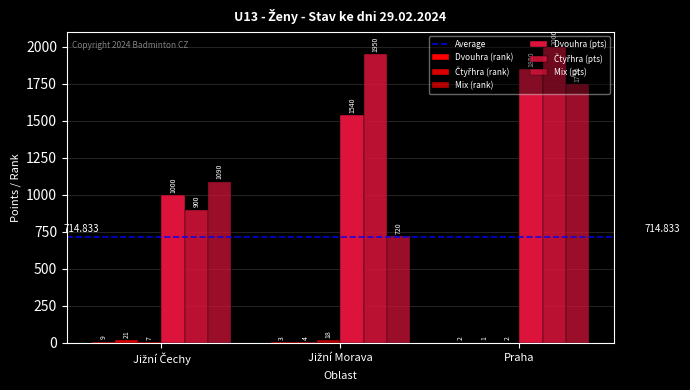

Are the bars grouped side by side (vs. stacked)?

Yes